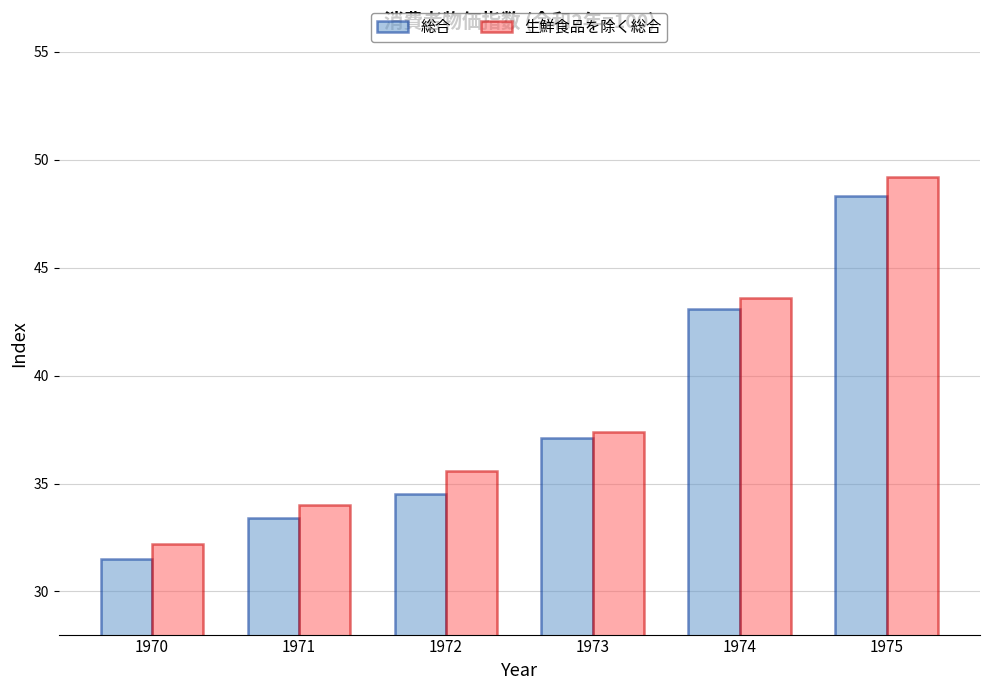

Rank the series at 1974 from lowest to highest value.

総合, 生鮮食品を除く総合